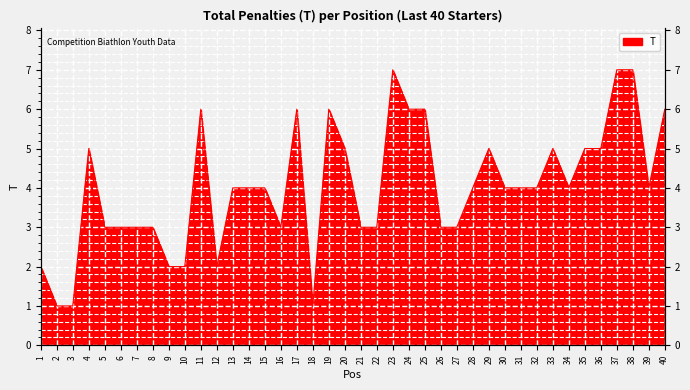

What is the difference between the values at 20 and 18?

4